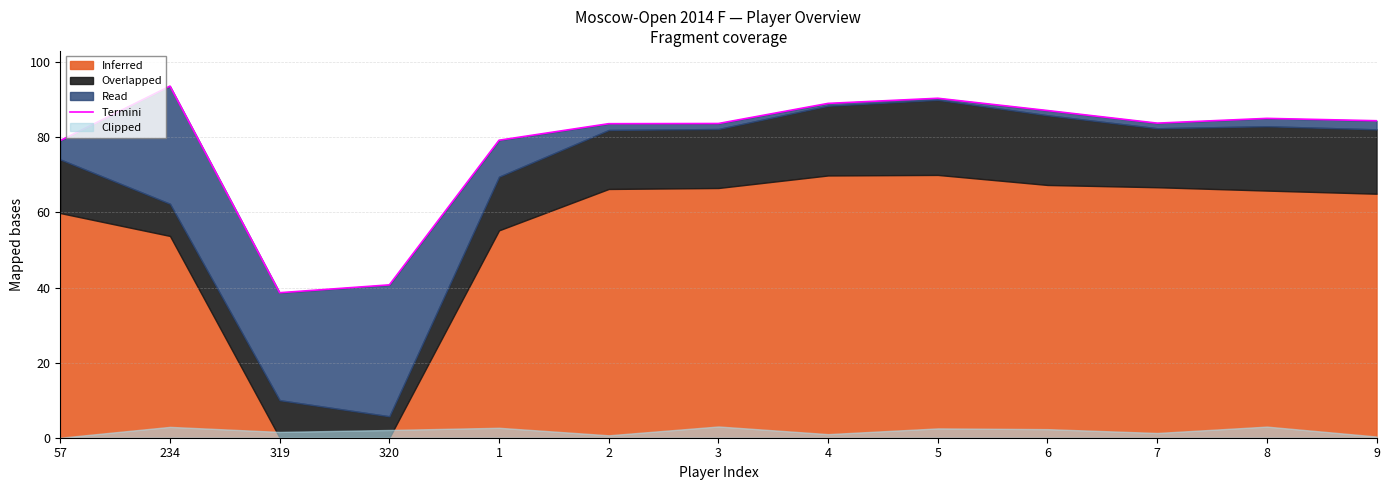

Is it true that the value at 57 is 79.1?

True